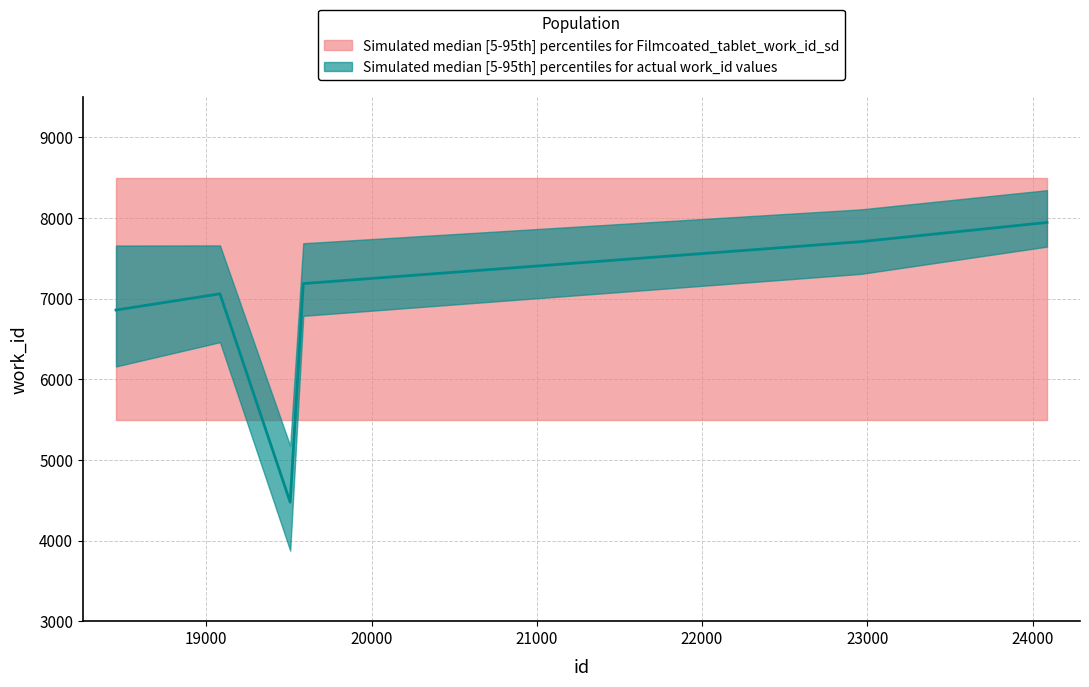

At which category does the data reach its first local peak?

19083